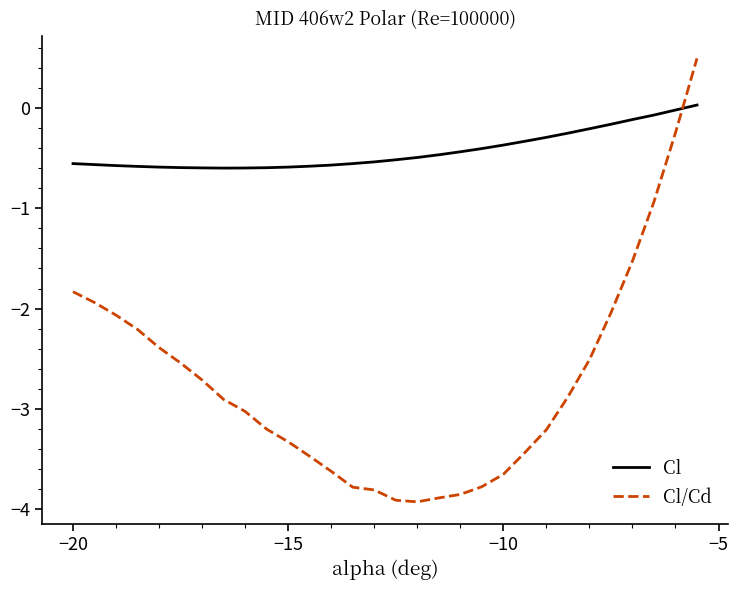

Which series has the largest total across all categories?

Cl